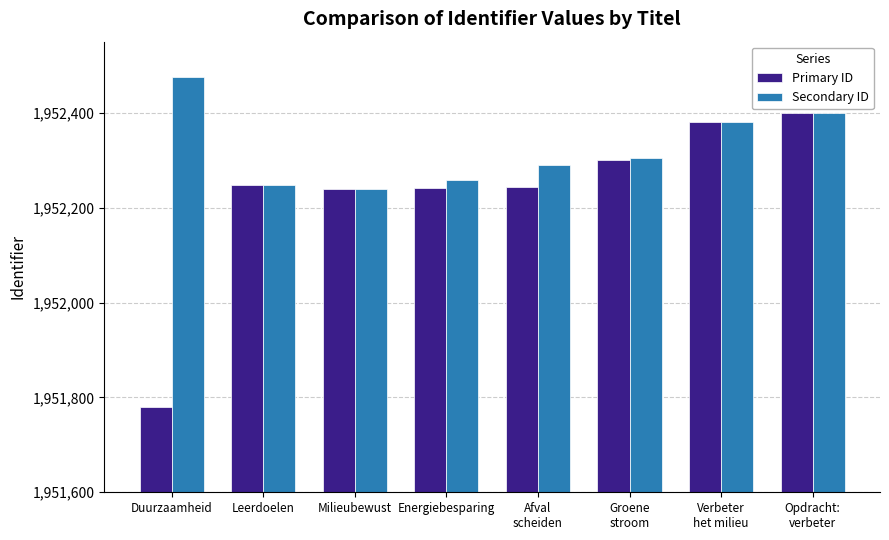

Which series has the largest range (max minus min)?

Primary ID